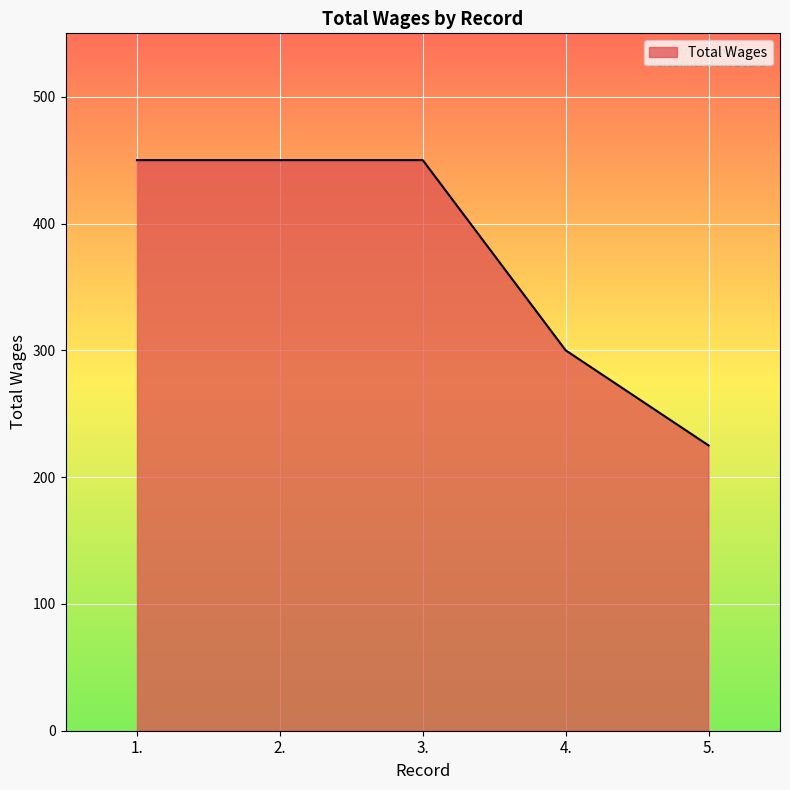

Is it true that the value at 3. is 769?

False